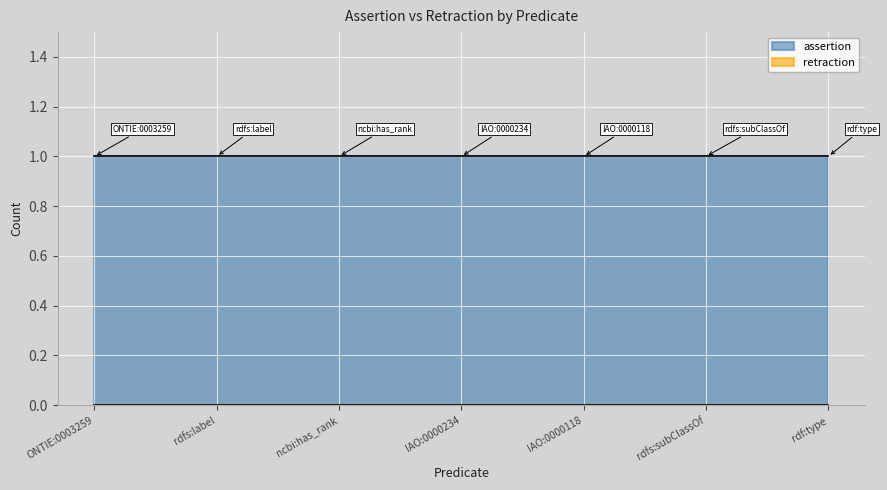

Which category has the lowest value in the assertion series?

ONTIE:0003259